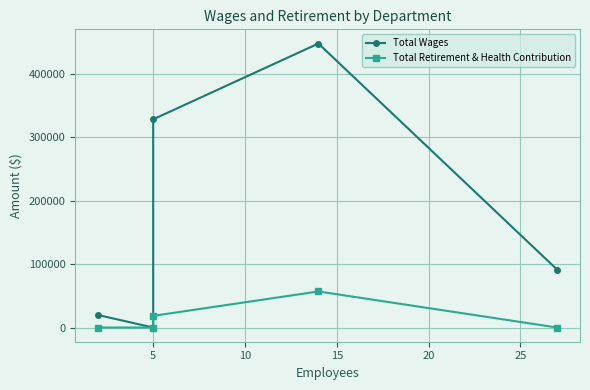

Between 5 and 15, which is larger?

15